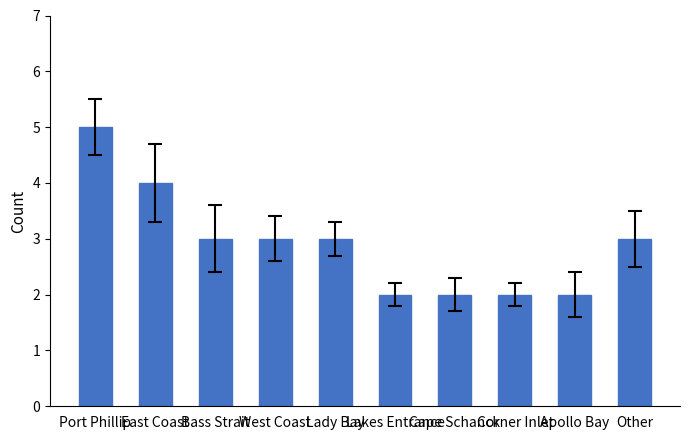

Reading left to right, what are all the values shown in this chart?

Port Phillip=5	East Coast=4	Bass Strait=3	West Coast=3	Lady Bay=3	Lakes Entrance=2	Cape Schanck=2	Corner Inlet=2	Apollo Bay=2	Other=3